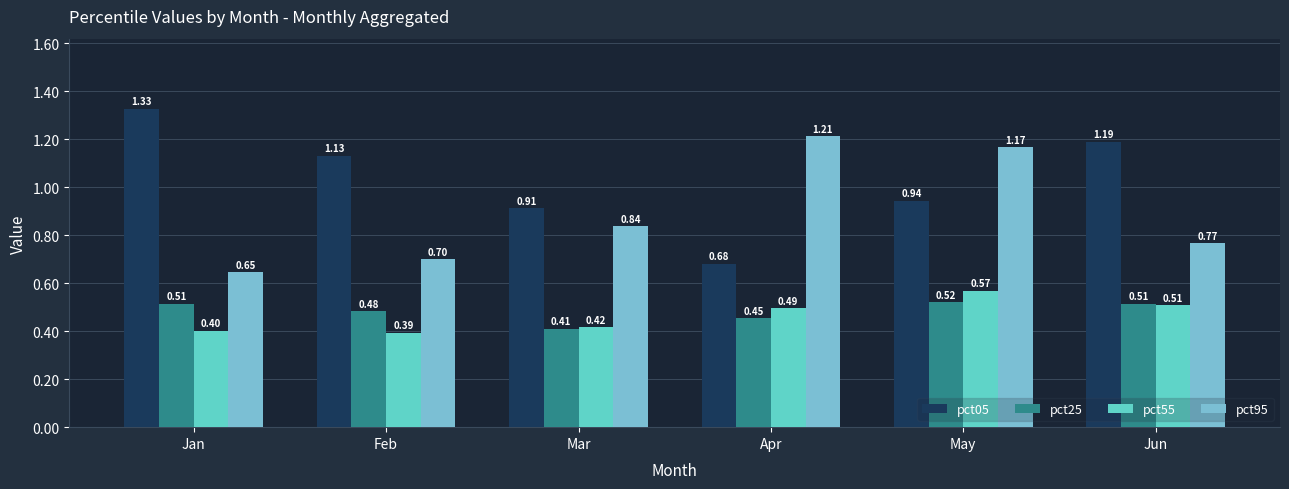

What is the value of the pct05 bar at the 5th from the left?

0.9